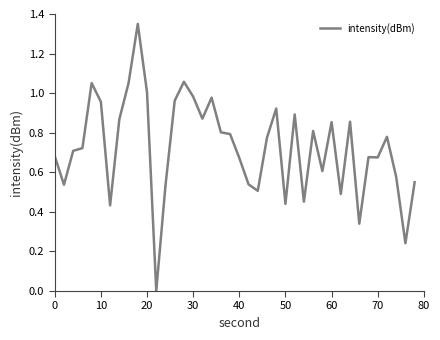

Is this an area chart (filled region under the line)?

No